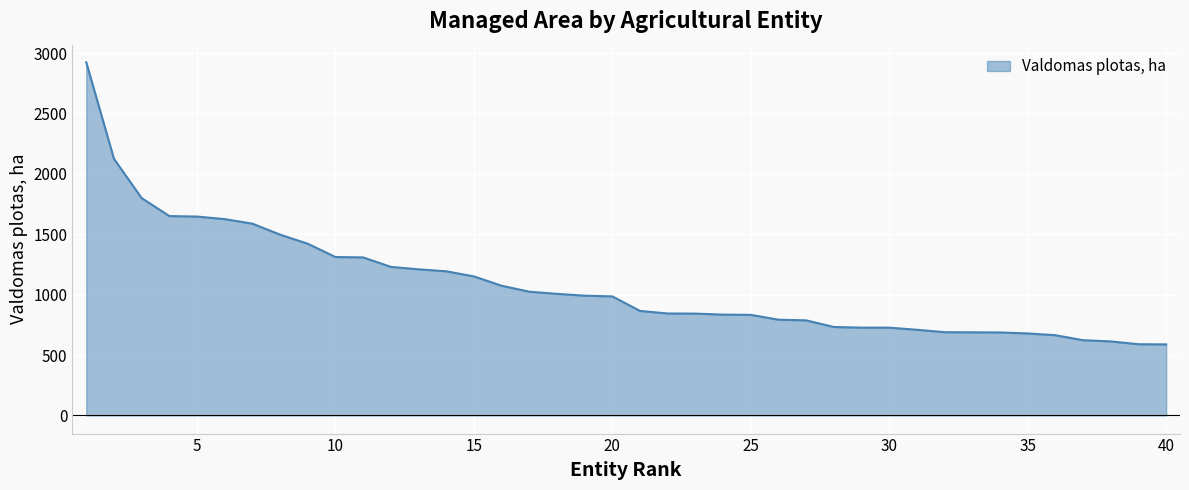

What is the maximum value shown in the chart?

2923.4